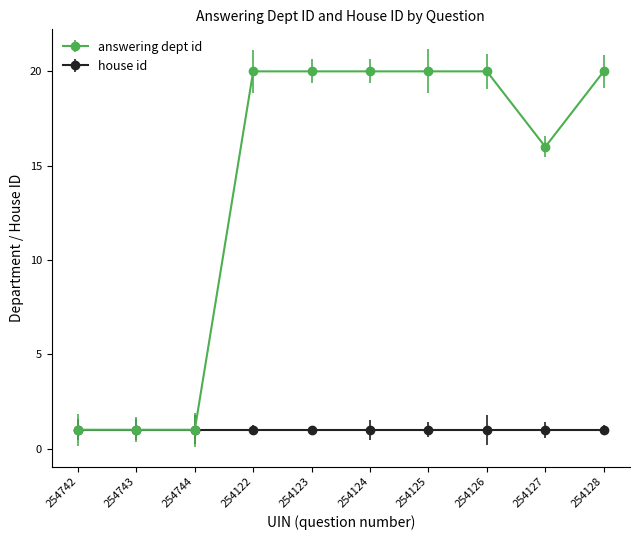

The house id series shows 1 at 254124. True or false?

True